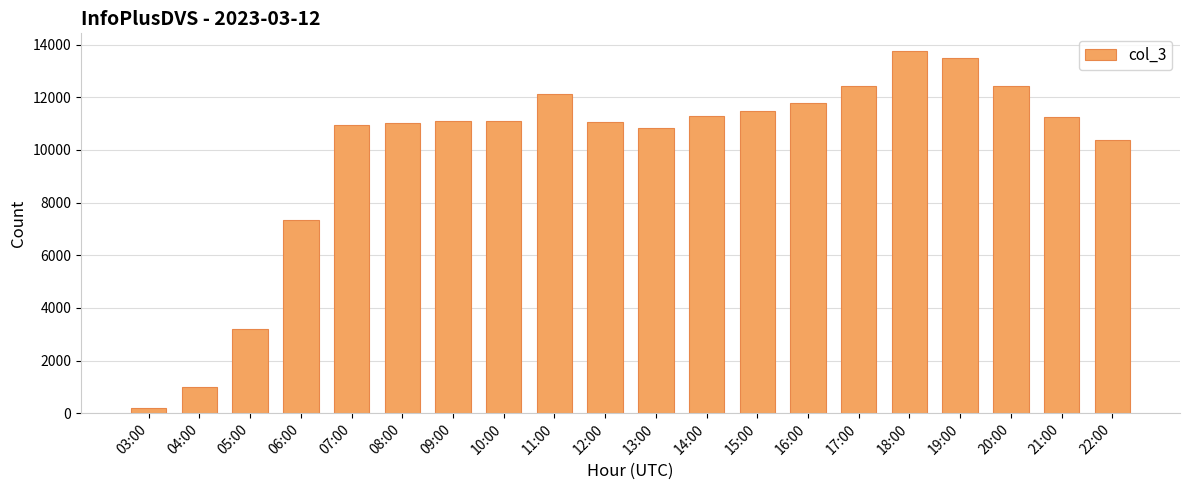

Between 10:00 and 05:00, which is larger?

10:00